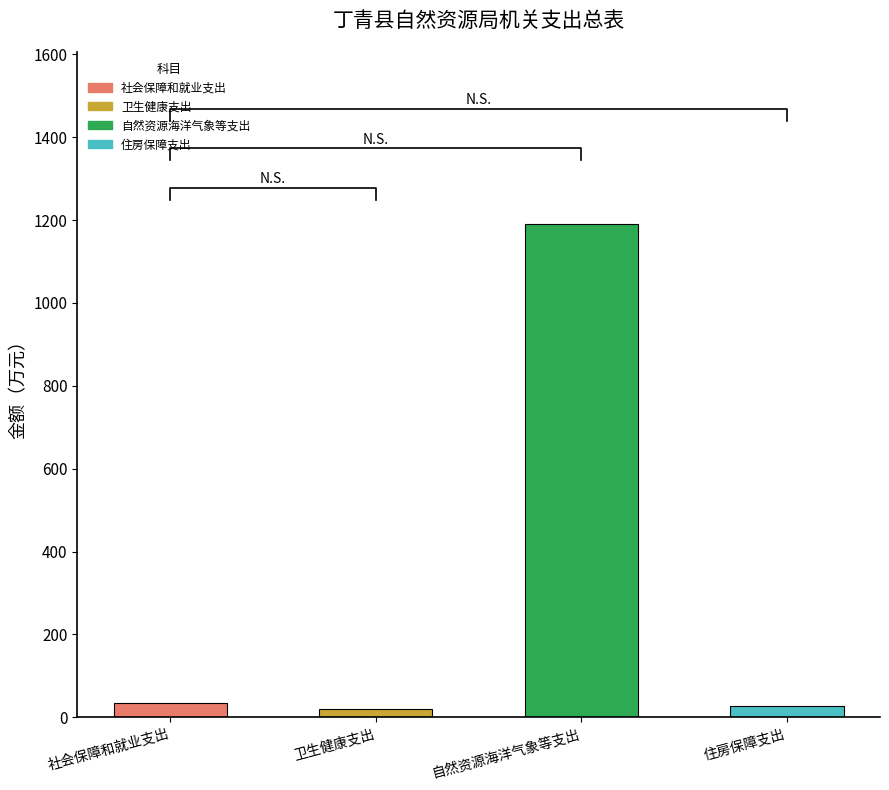

What is the change in value from 卫生健康支出 to 住房保障支出?

+5.1